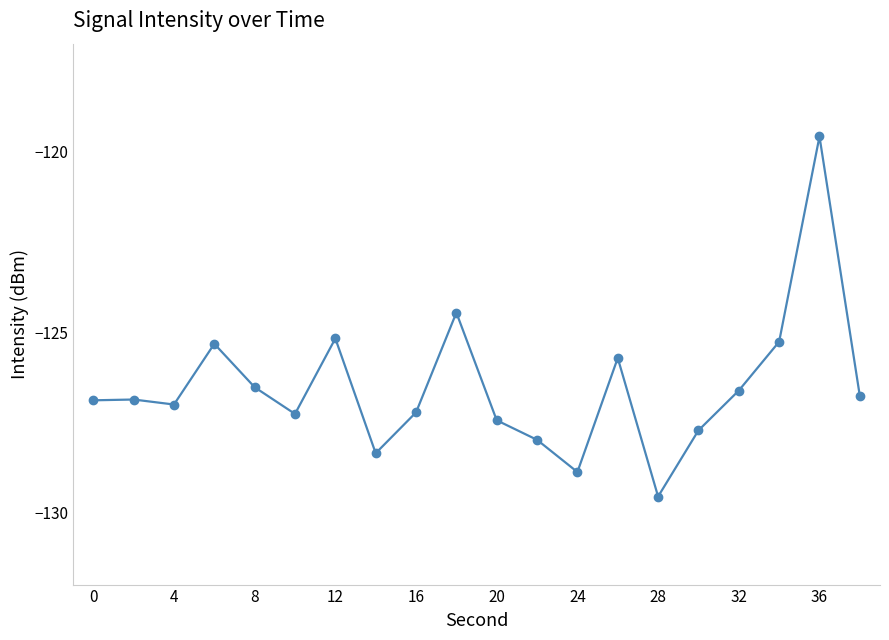

What is the value of the 9th point from the left?

-127.2